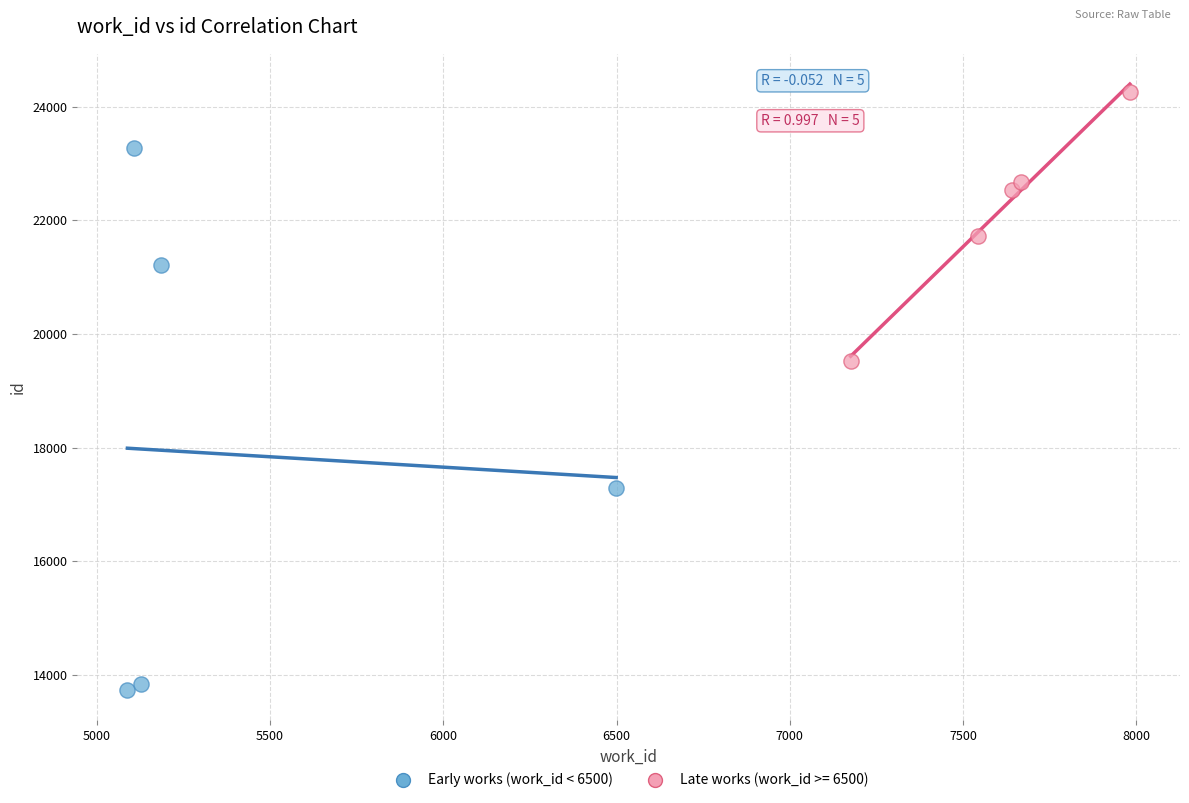

Which series reaches the maximum Y coordinate?

Late works (work_id >= 6500)